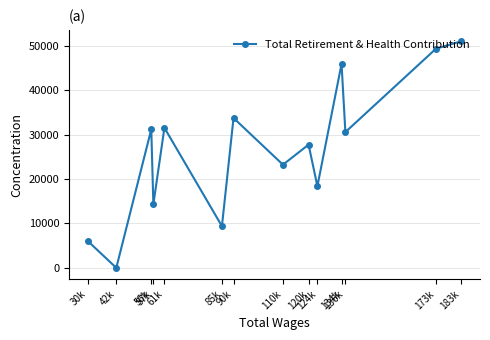

At which category does the chart reach its peak across all series?

183k